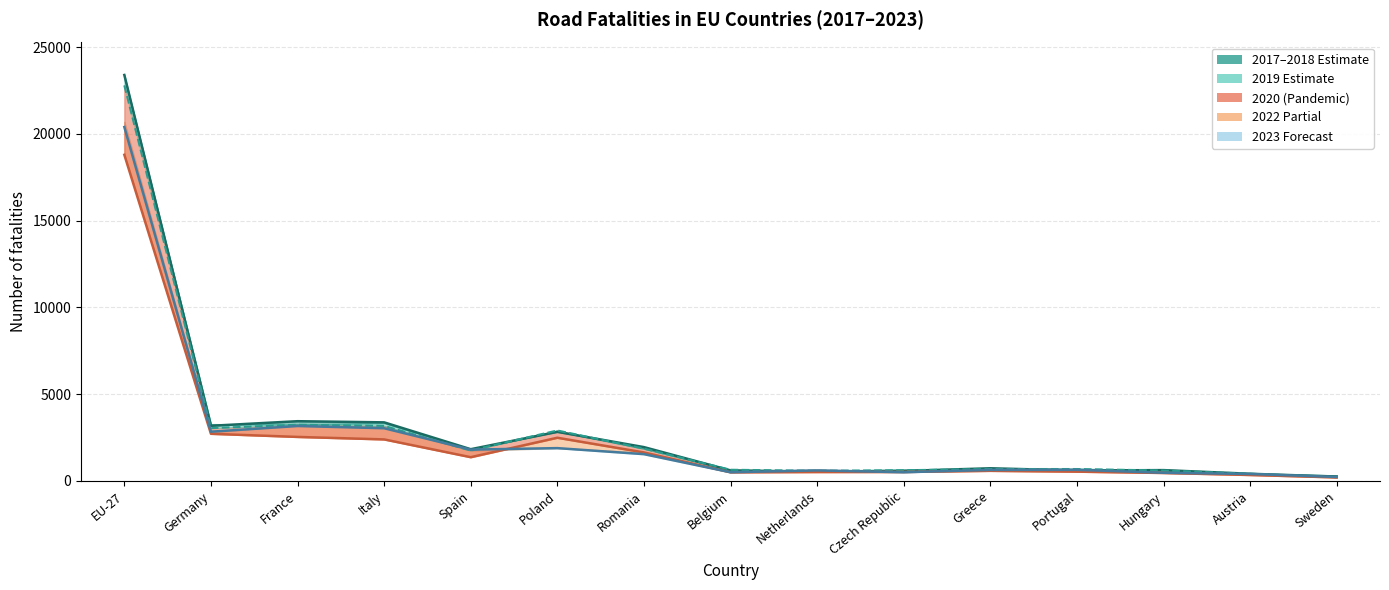

How many interior local valleys does the 2019 line series have?

3